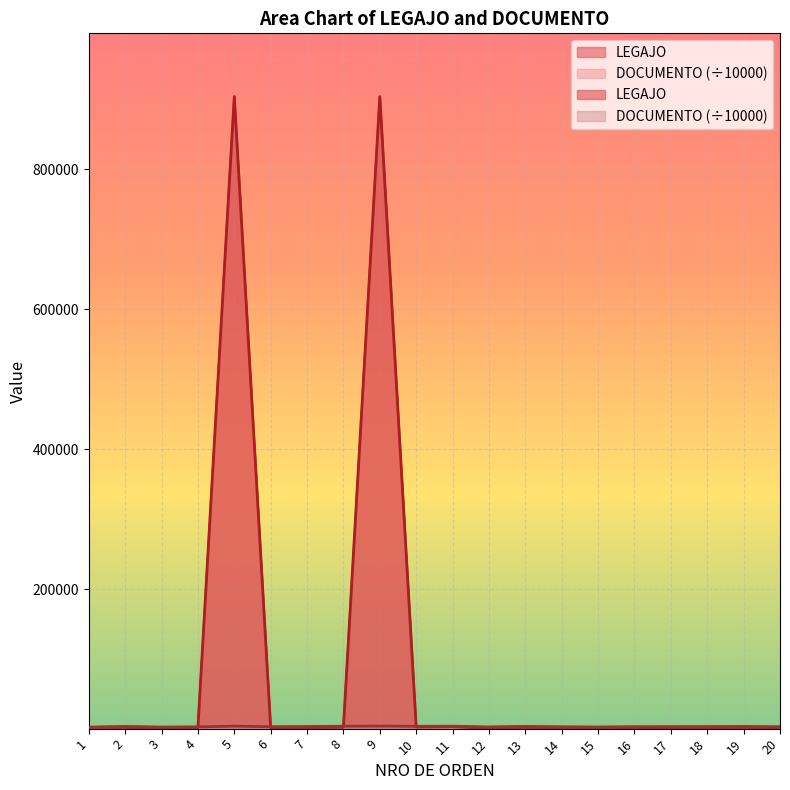

Between which two adjacent categories do DOCUMENTO and LEGAJO first intersect?

4 and 5